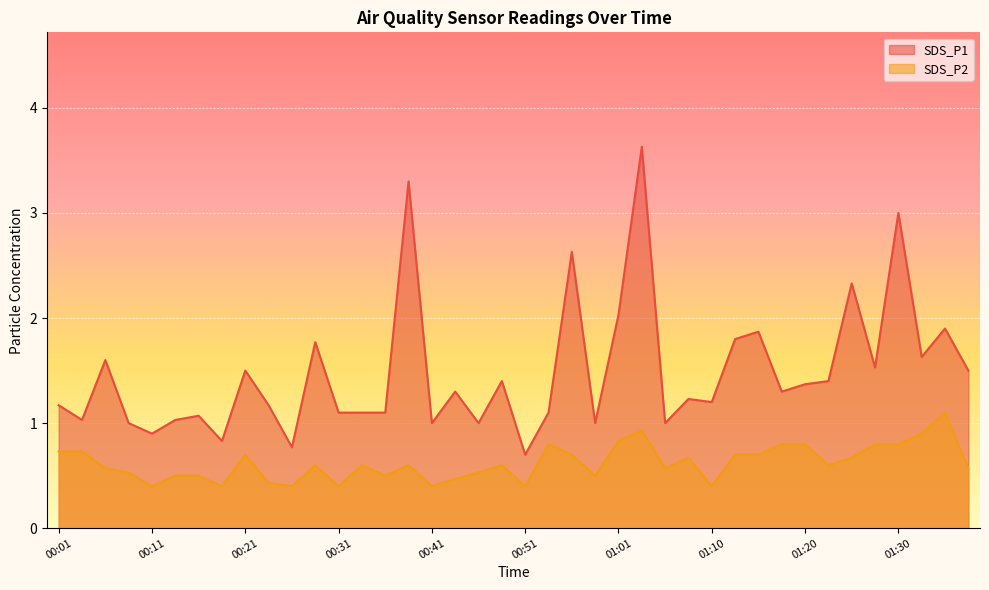

What is the value of the SDS_P1 point at the 36th from the left?

1.5